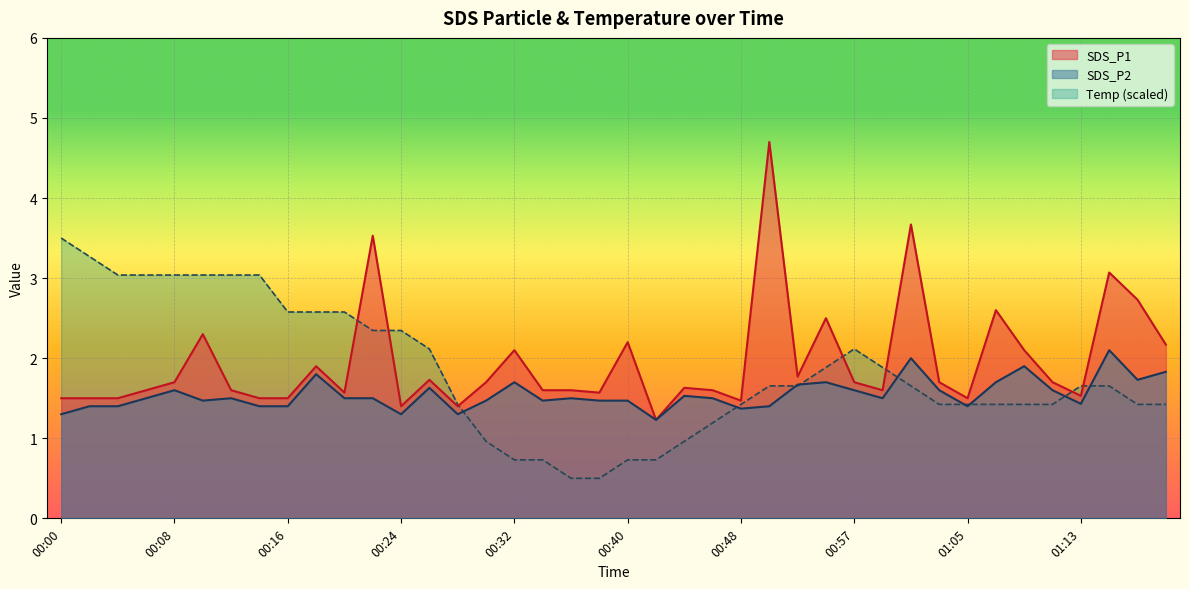

How many data points does each series have?

40